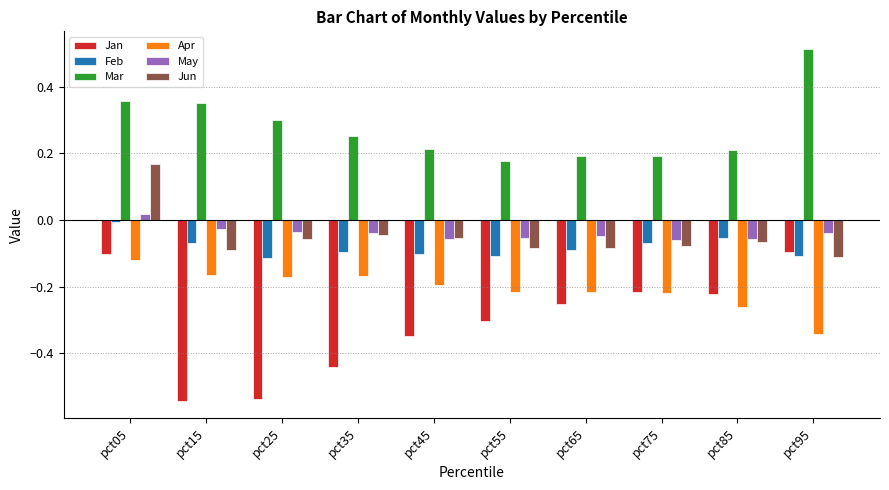

Count the Jun values in the range 0 to 1.

1